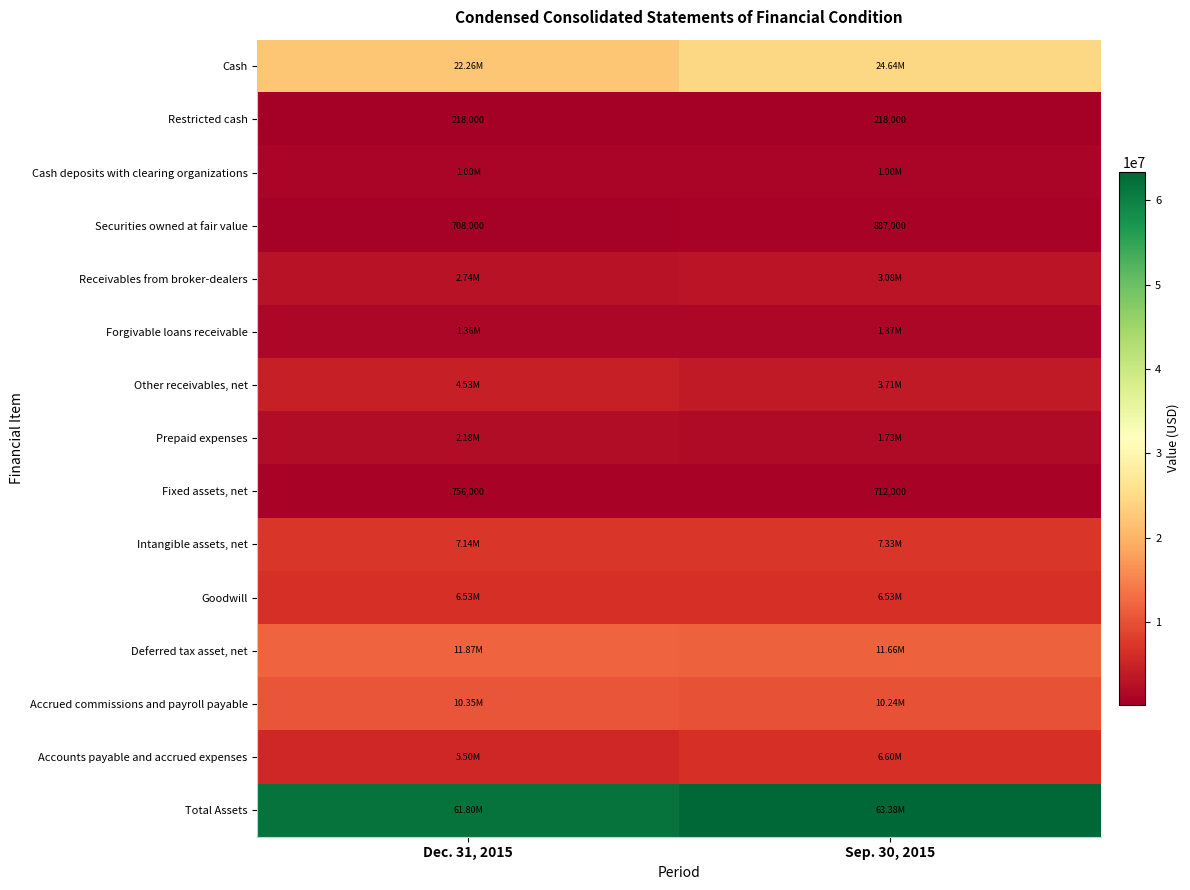

What is the sum of all Securities owned at fair value values?

1595000